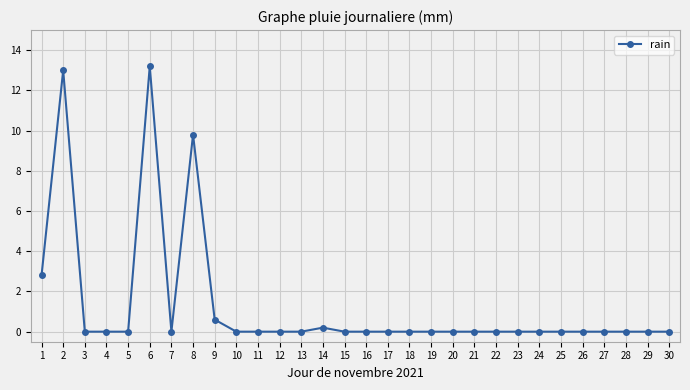

The chart shows a value of 0.0 at 5. True or false?

True